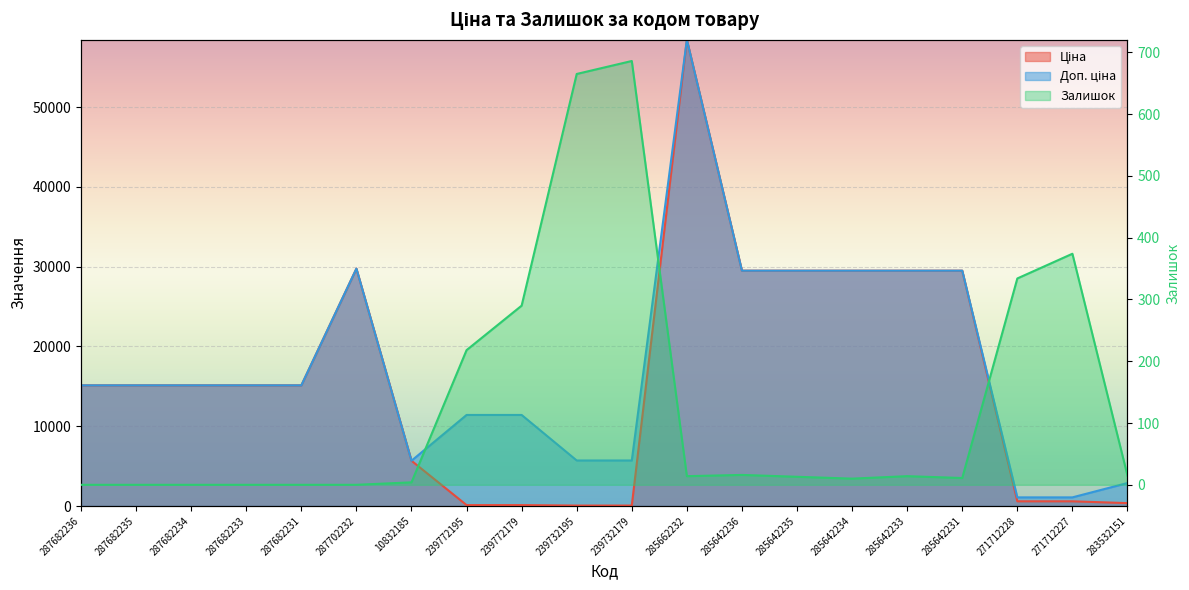

What are all the series names shown in the legend?

Ціна, Доп. ціна, Залишок